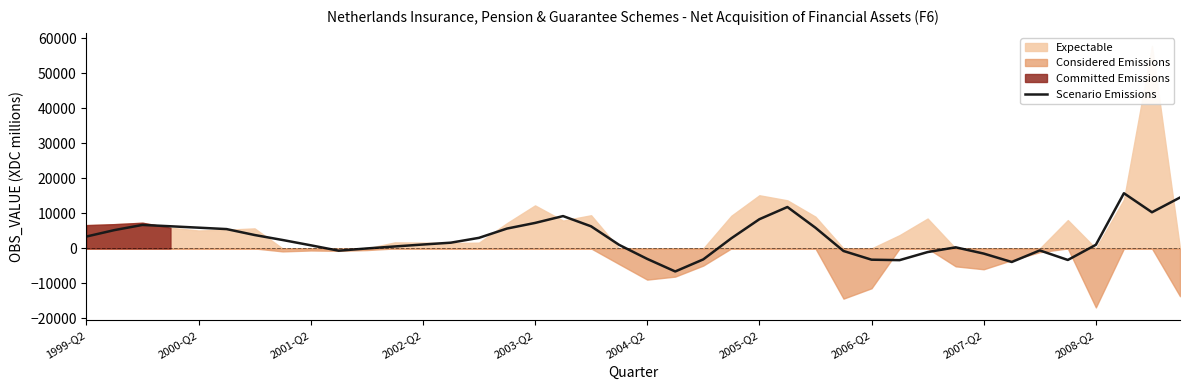

What is the difference between the maximum and second lowest values?

19641.0